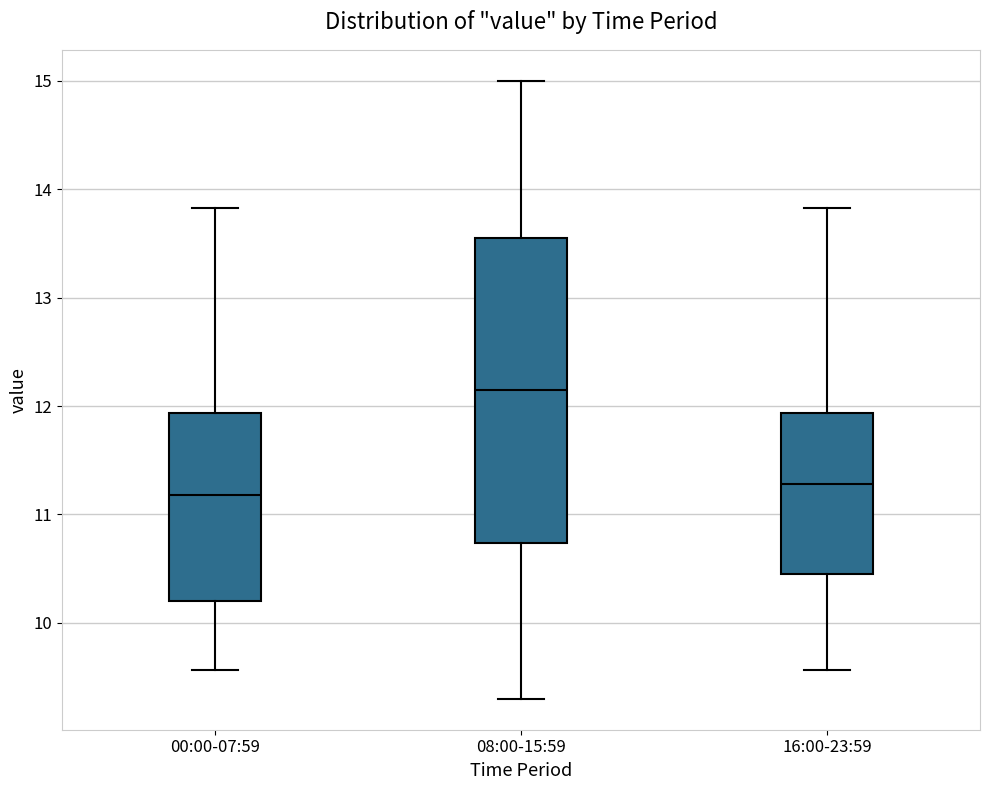

Where does the median line of the box for 16:00-23:59 sit on the y-axis? The values are not printed on the chart, so give them approximately, as read against the axis.

11.3